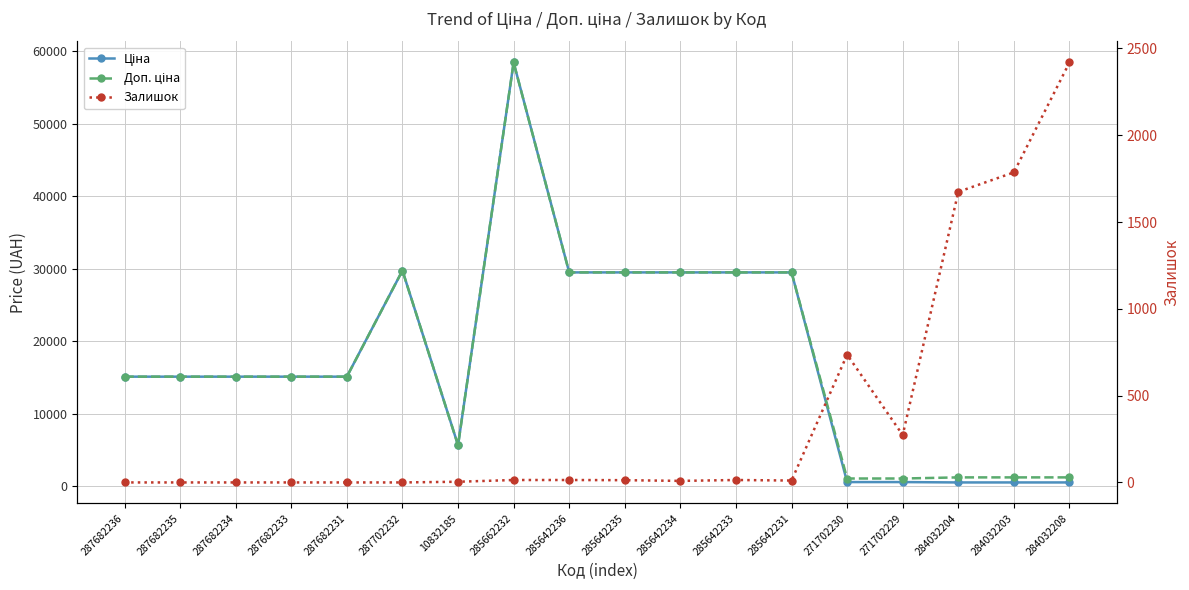

What is the label of the 13th point from the right?

287702232